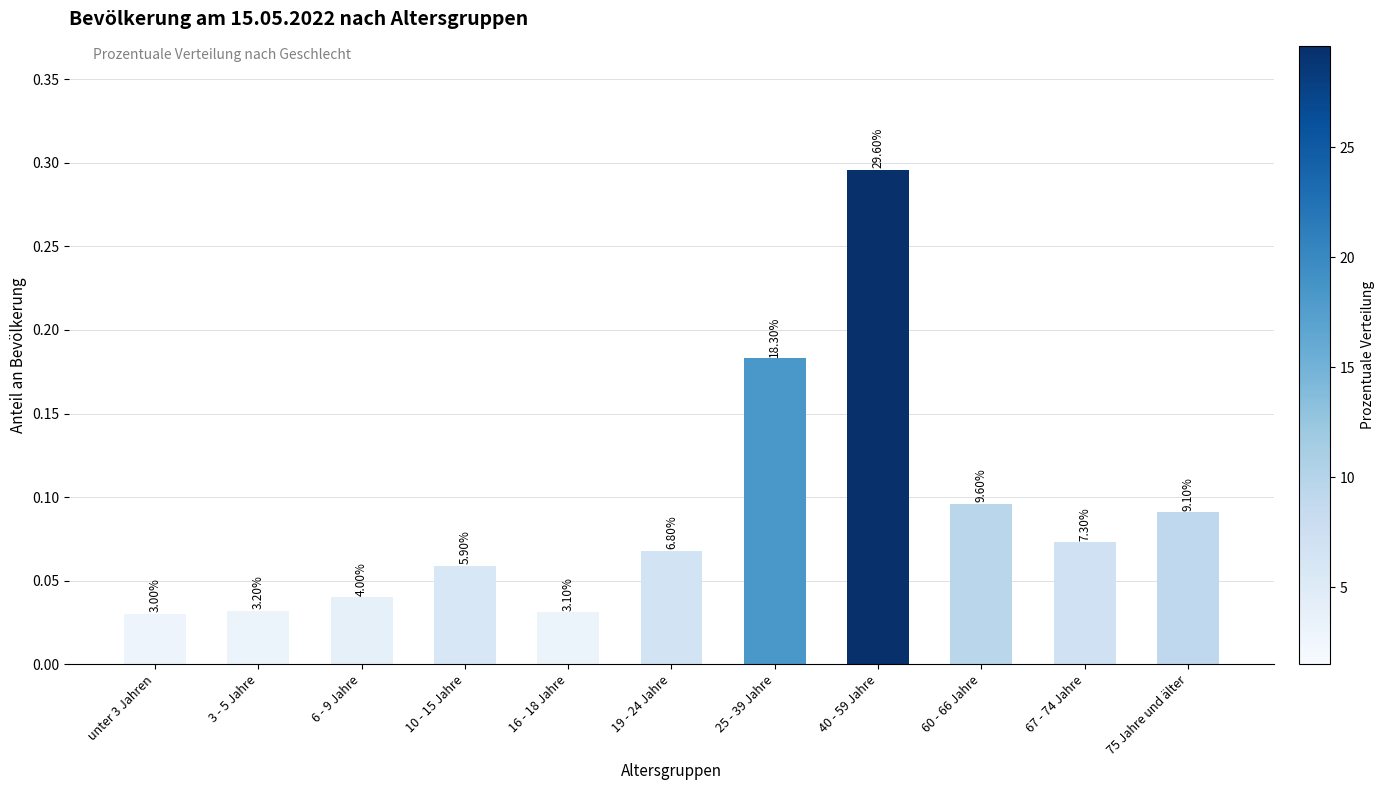

Rank the categories by value from lowest to highest.

unter 3 Jahren, 16 - 18 Jahre, 3 - 5 Jahre, 6 - 9 Jahre, 10 - 15 Jahre, 19 - 24 Jahre, 67 - 74 Jahre, 75 Jahre und älter, 60 - 66 Jahre, 25 - 39 Jahre, 40 - 59 Jahre